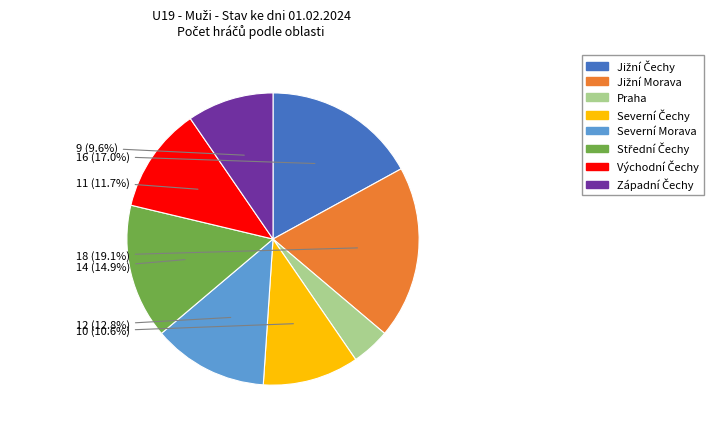

Does Praha represent more than half of the total?

No